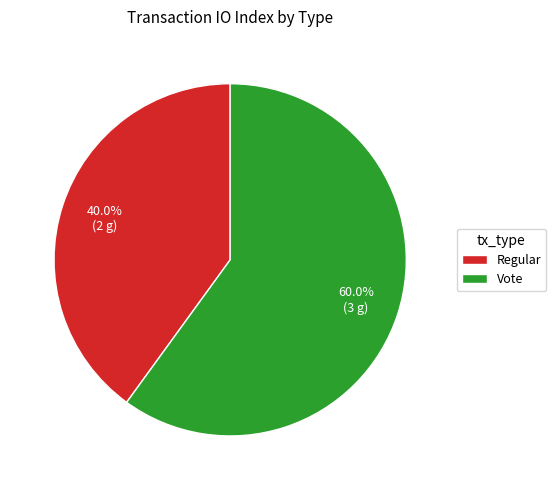

Combined, what portion of the pie is Regular and Vote?

100.0%